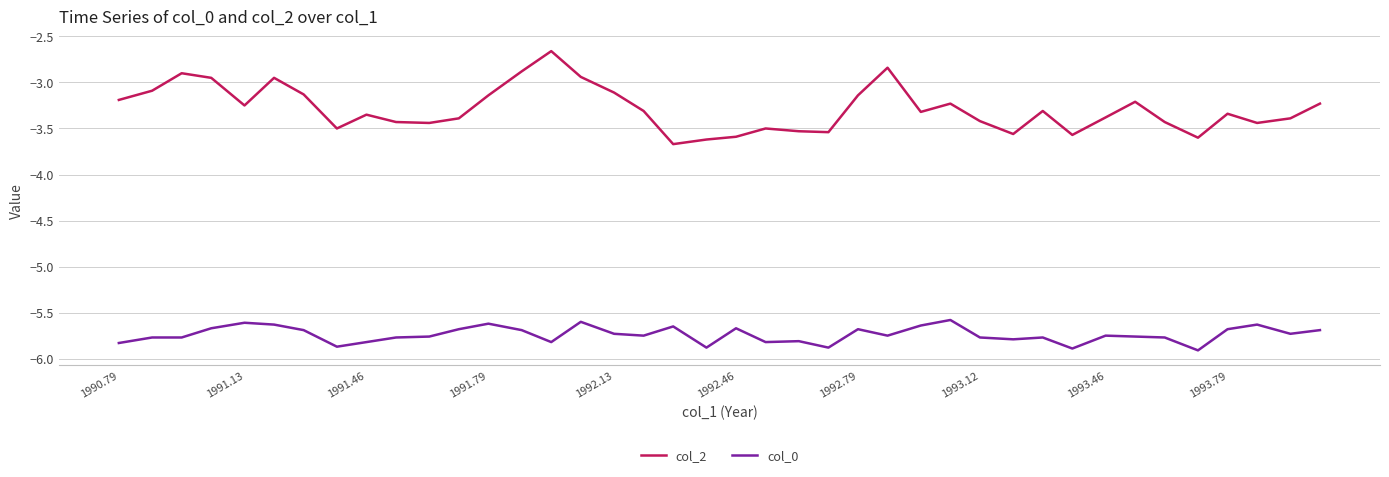

What is the minimum value shown in the chart?

-5.9